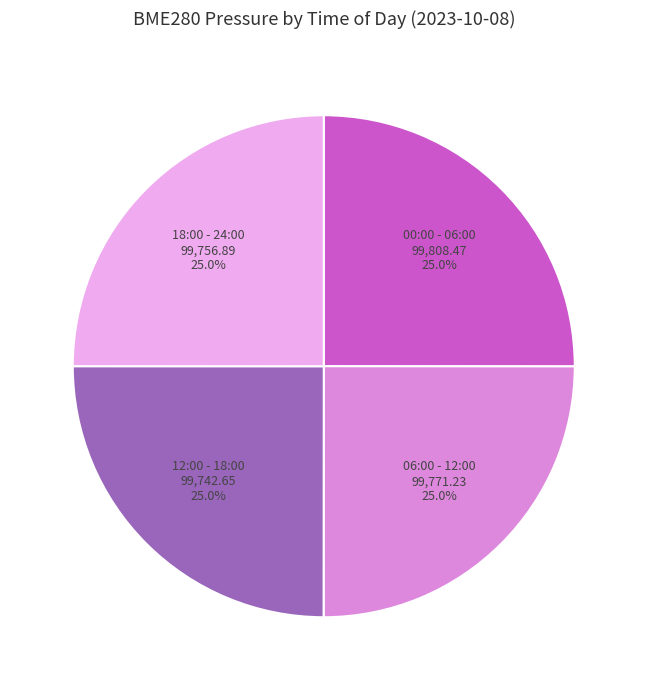

Is it true that 12:00 - 18:00 is 16% of the pie?

False